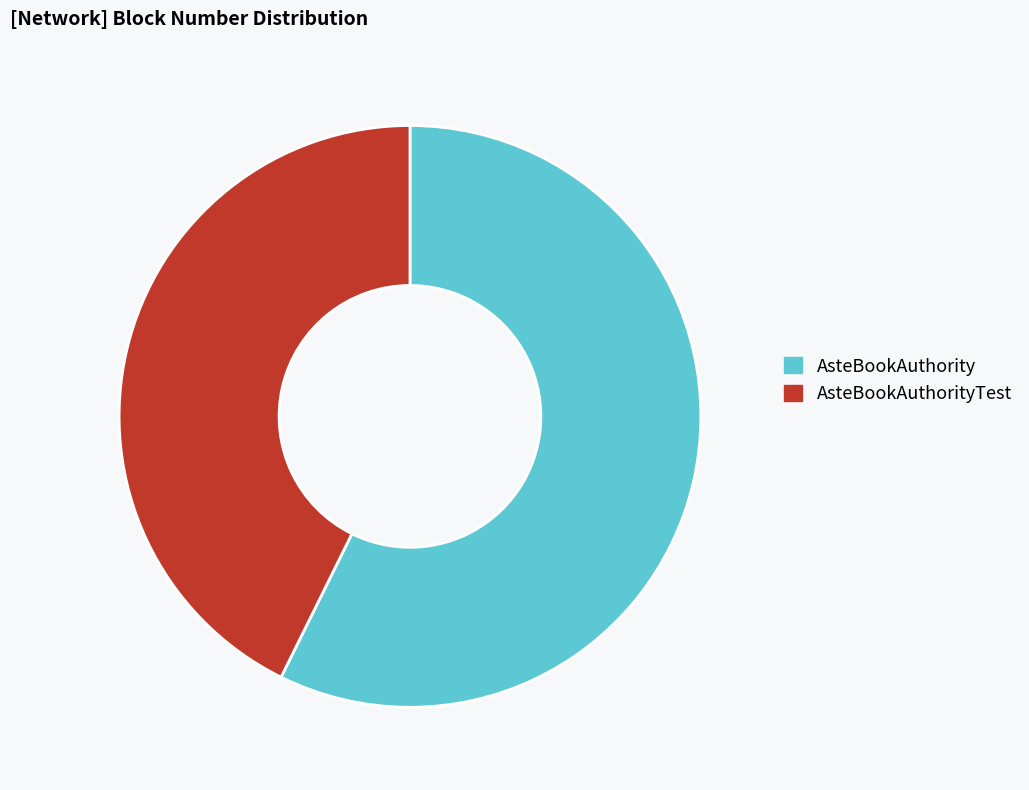

What is the smallest slice in the pie chart?

AsteBookAuthorityTest